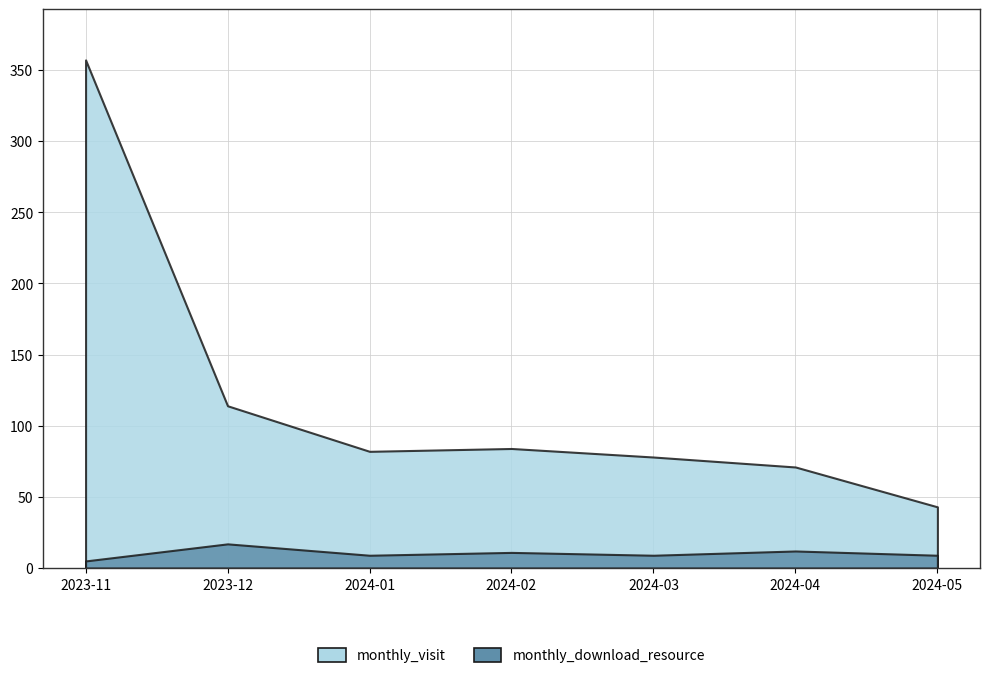

What is the total value across all series at 2024-02?

95